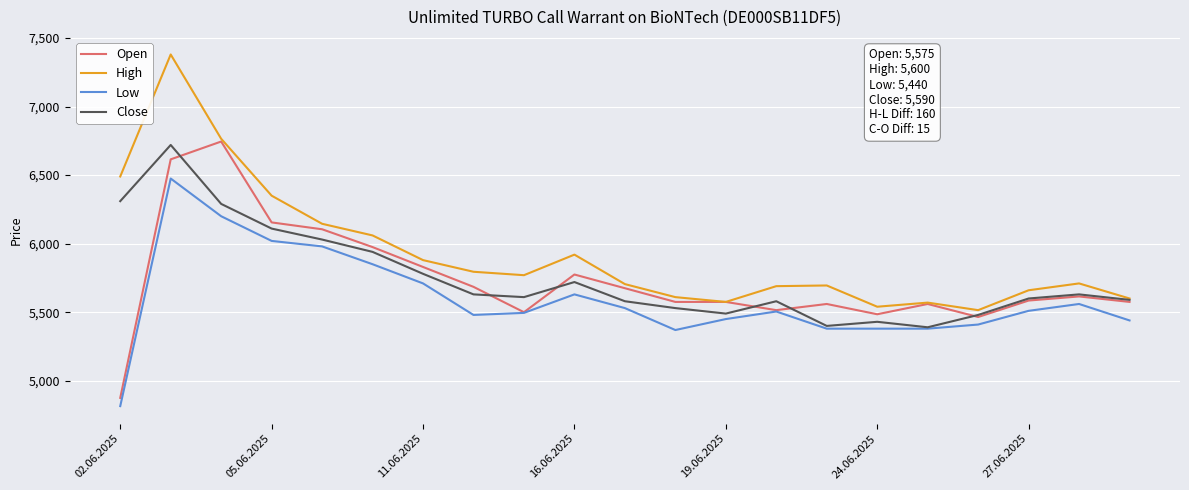

What is the lowest value of the Low series?

4815